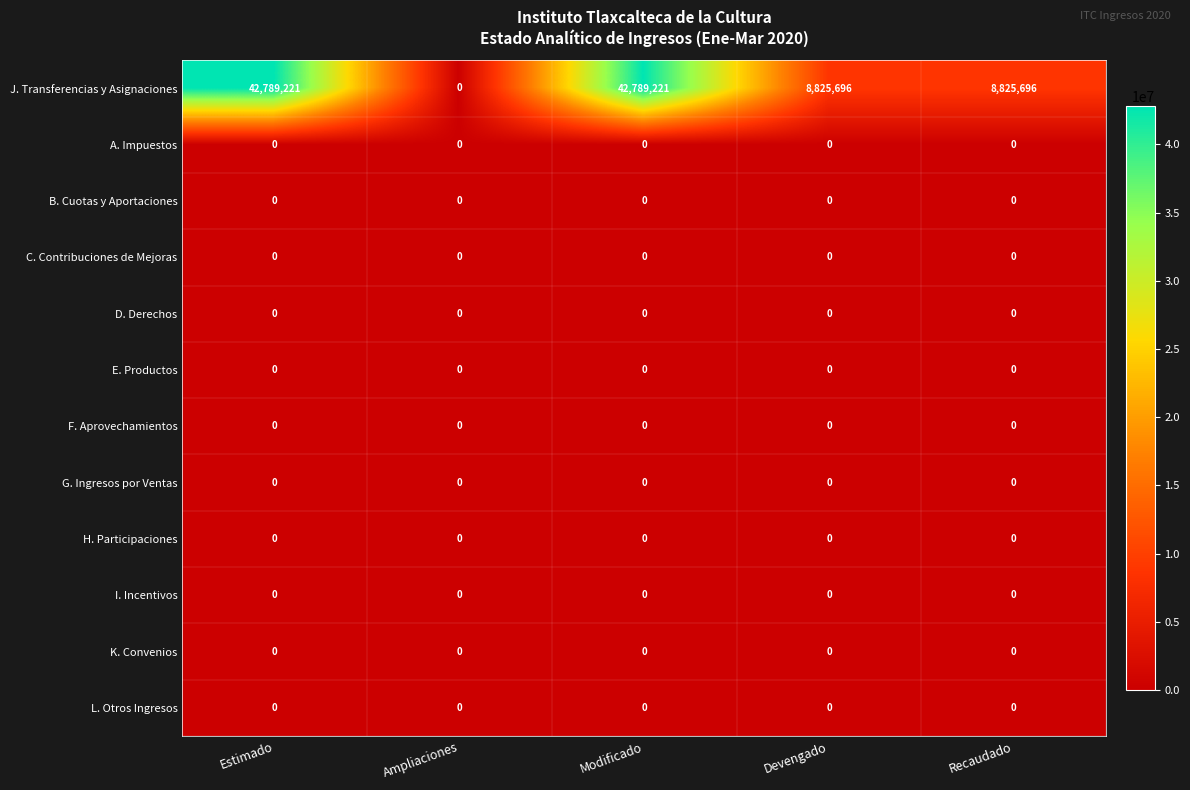

The I. Incentivos series shows 0 at Estimado. True or false?

True